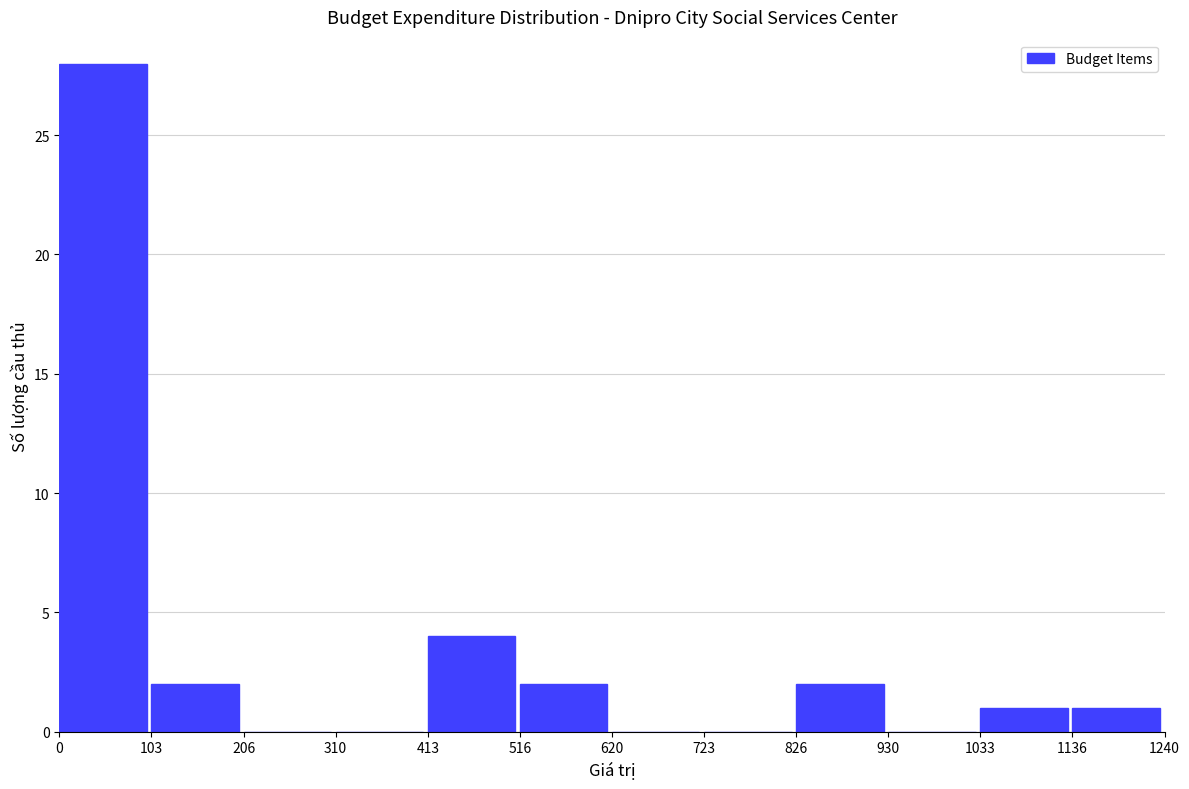

Reading left to right, extract all data points from this chart.

0=28	103=2	206=0	310=0	413=4	516=2	620=0	723=0	826=2	930=0	1033=1	1136=1